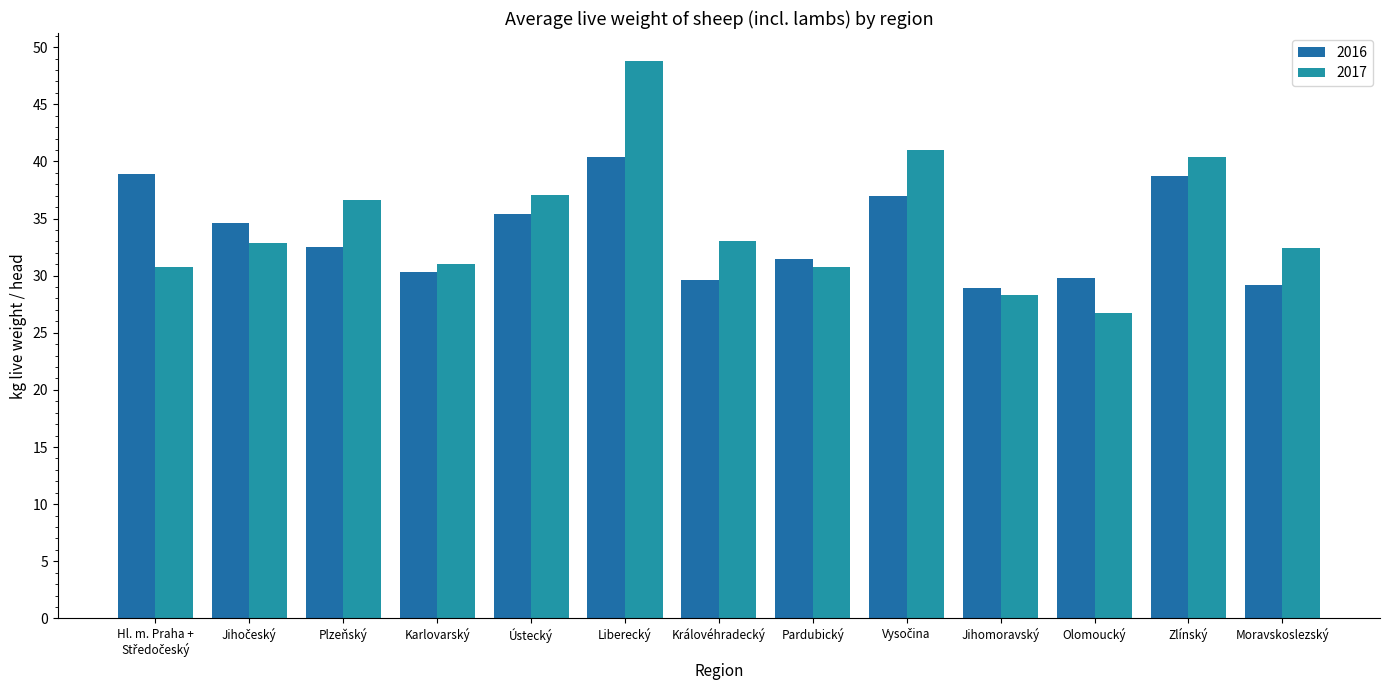

Rank the series by their average value, from highest to lowest.

2017, 2016